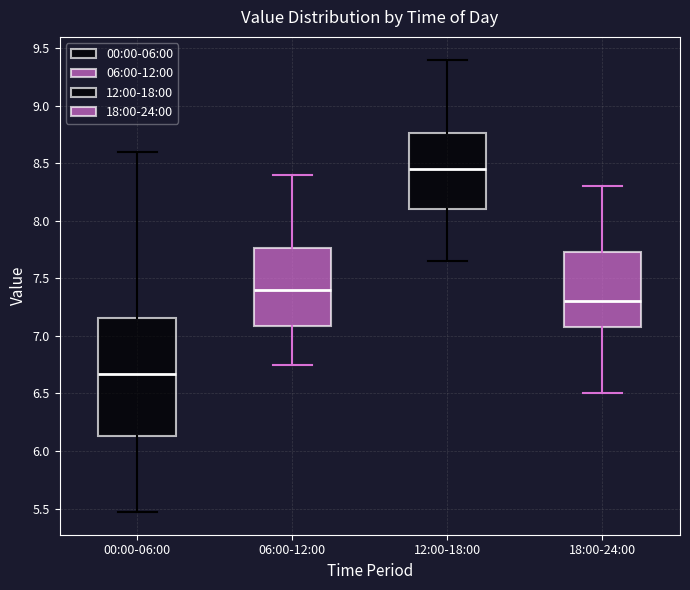

Which box has the highest median line?

12:00-18:00